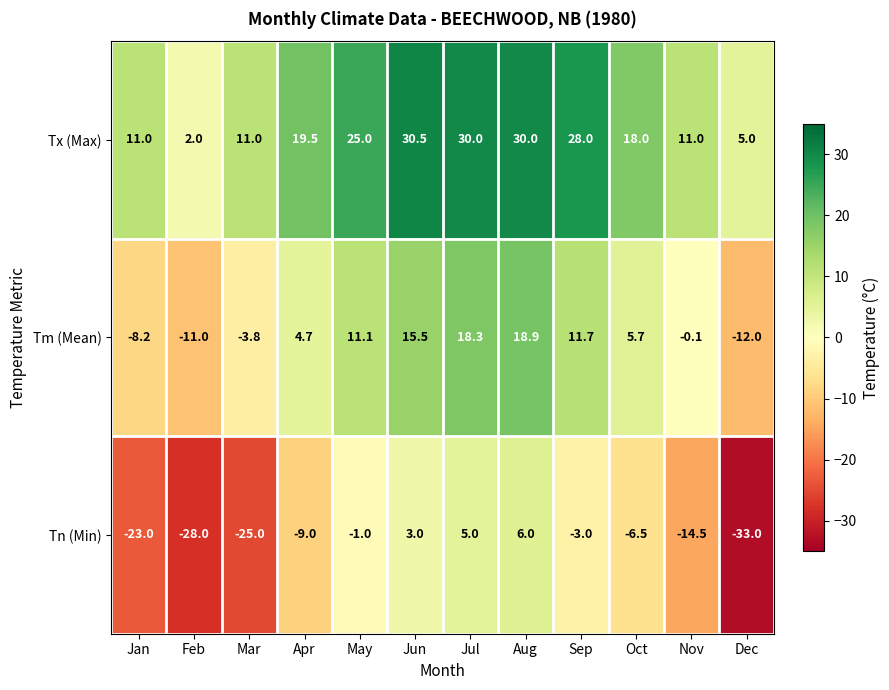

At Sep, list the series in order from largest to smallest.

Tx (Max), Tm (Mean), Tn (Min)